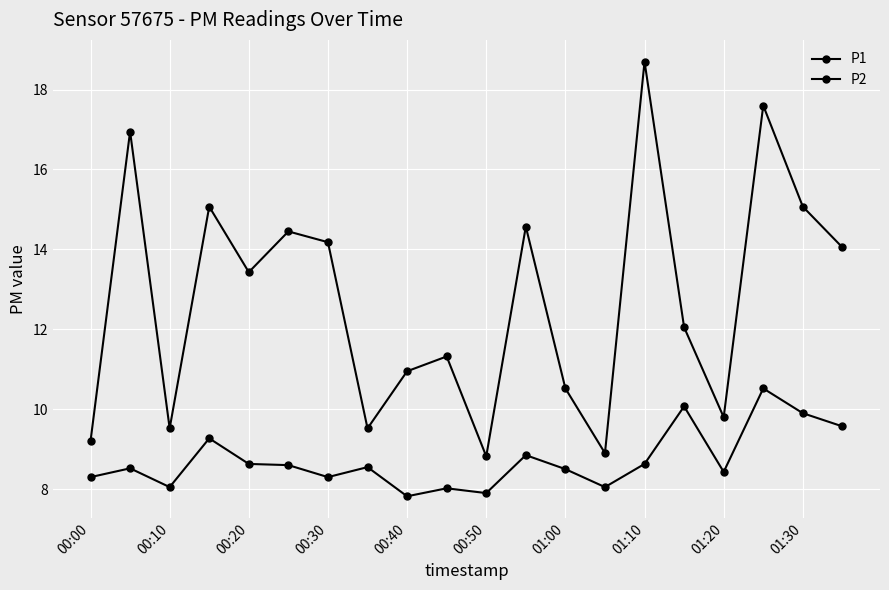

What is the smallest value displayed?

7.8